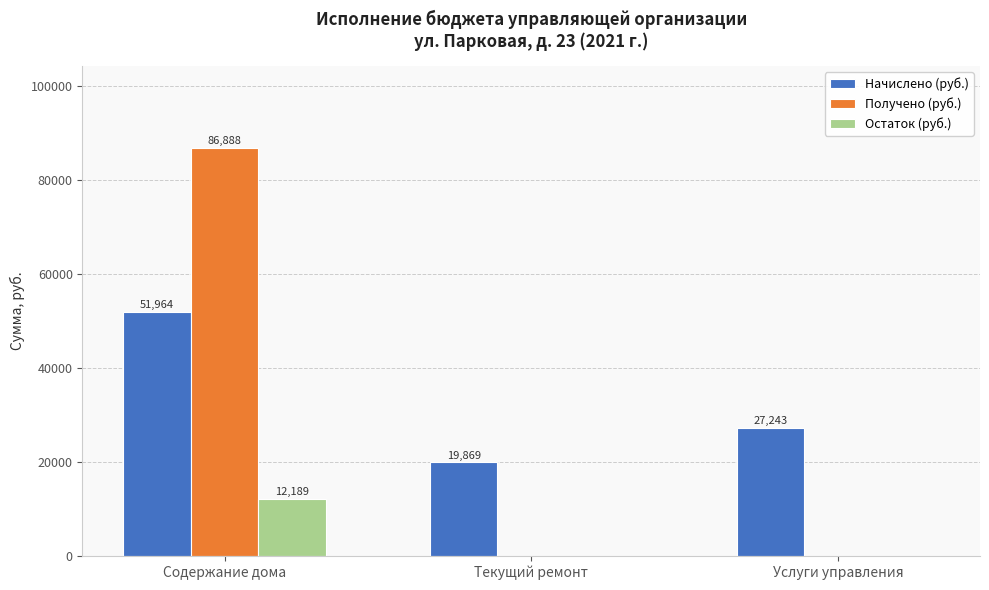

Is the value of Начислено (руб.) at Услуги управления greater than the value of Получено (руб.) at Услуги управления?

Yes